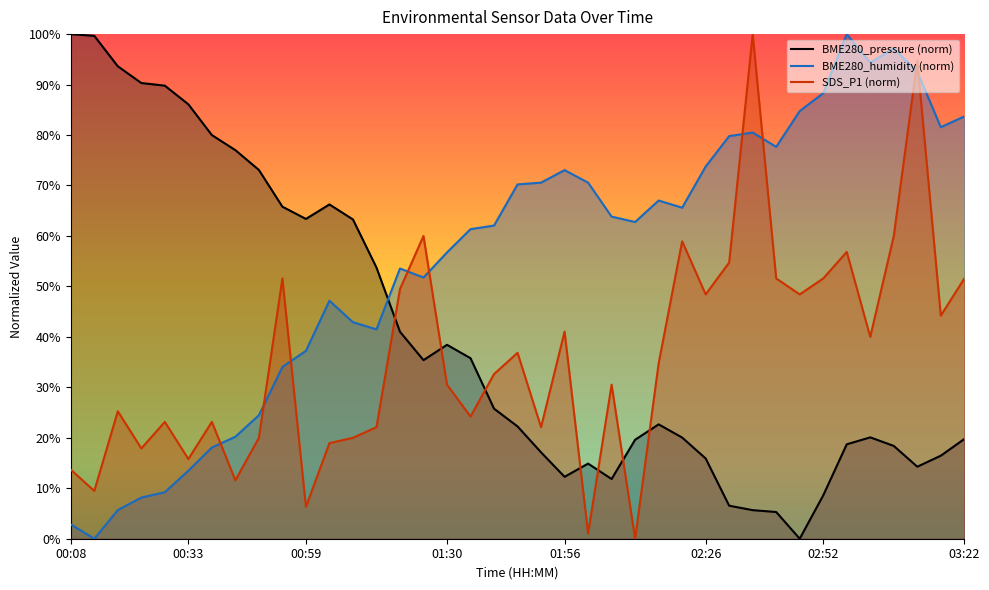

What position from the left is 01:46?

20